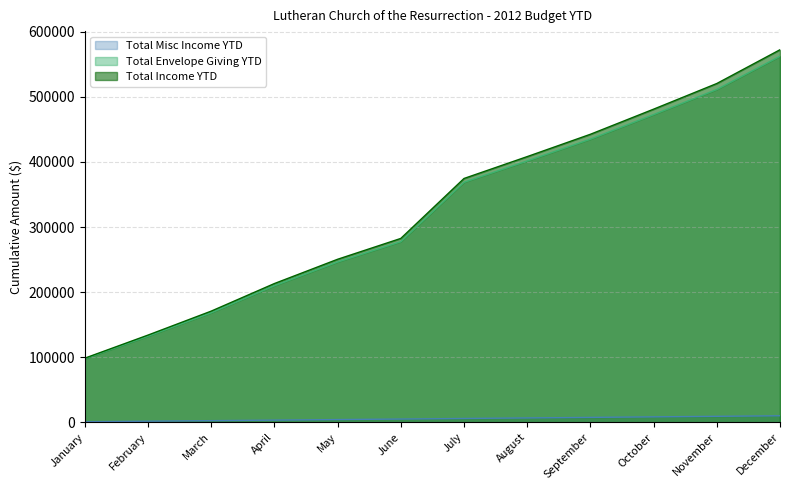

Which category has the lowest value in the Total Misc Income YTD series?

January